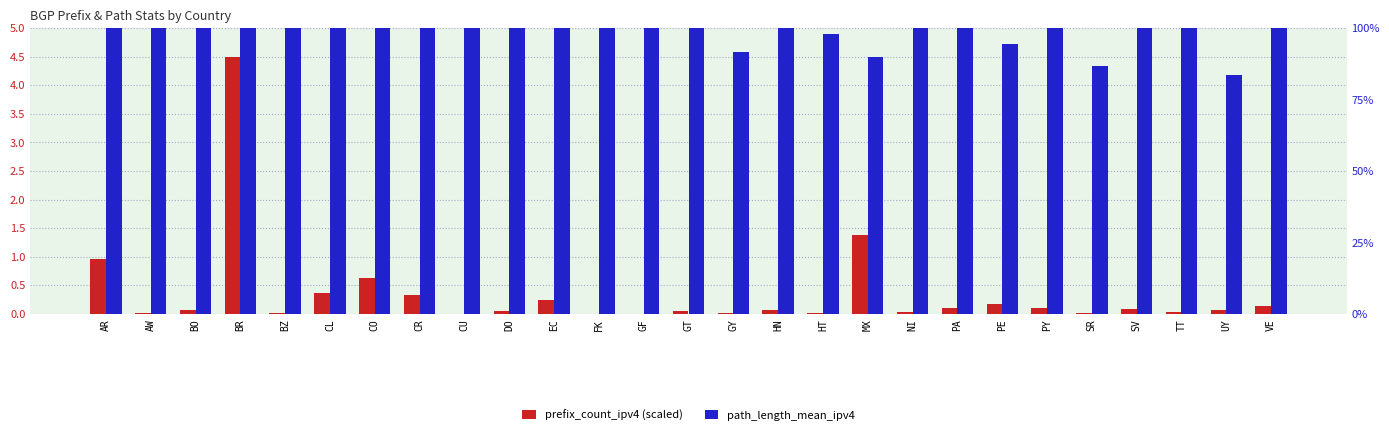

Between HT and HN, which is larger?

HN